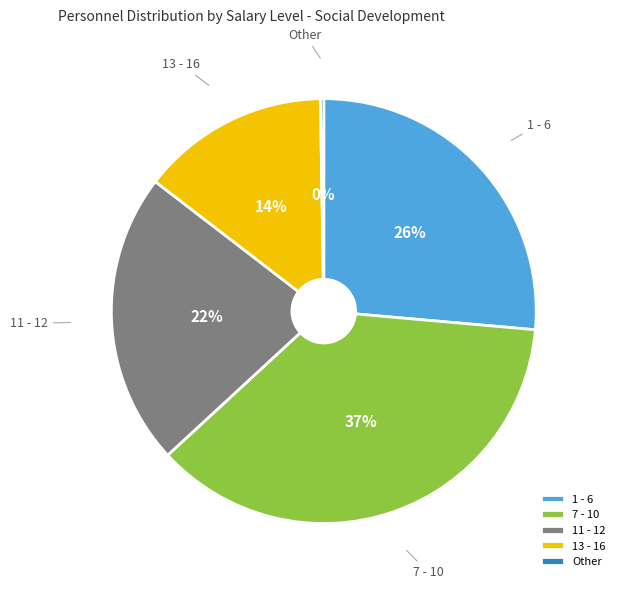

Which slice is the largest?

7 - 10